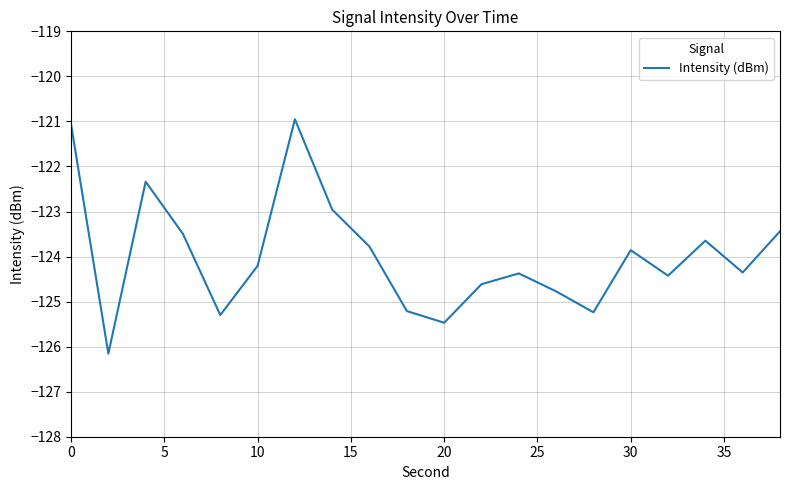

What is the difference between the maximum and minimum values?

5.2